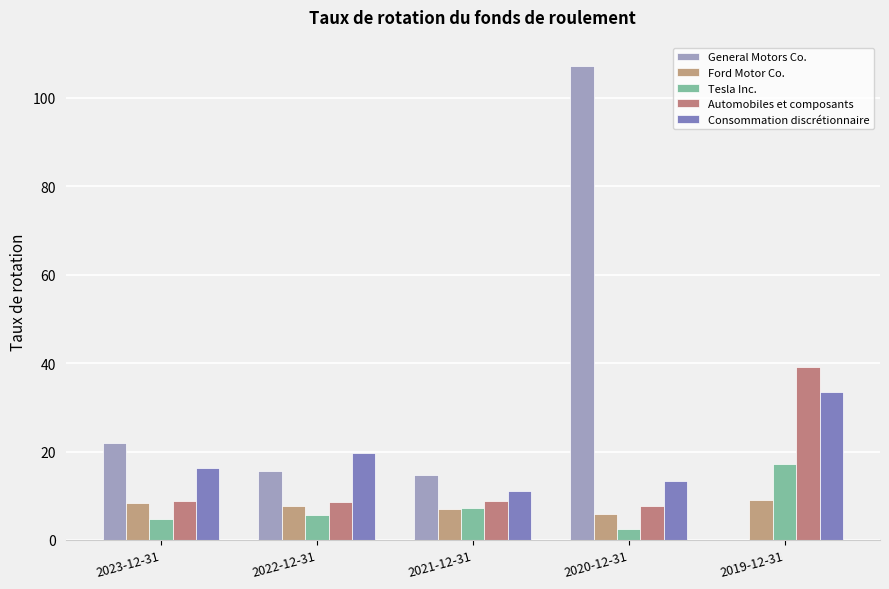

What is the value of the Ford Motor Co. bar at the 4th from the left?

5.9